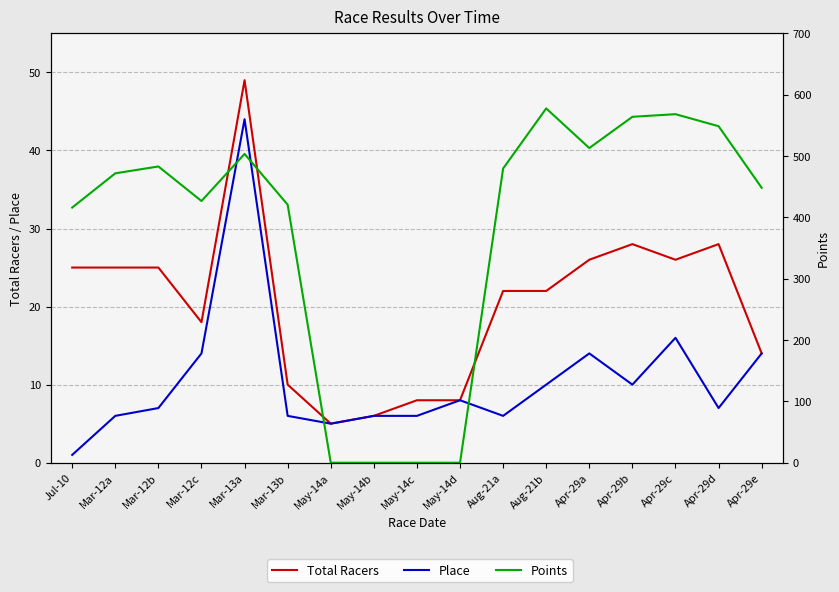

Which series ends up on top after the final intersection of Points and Place?

Points